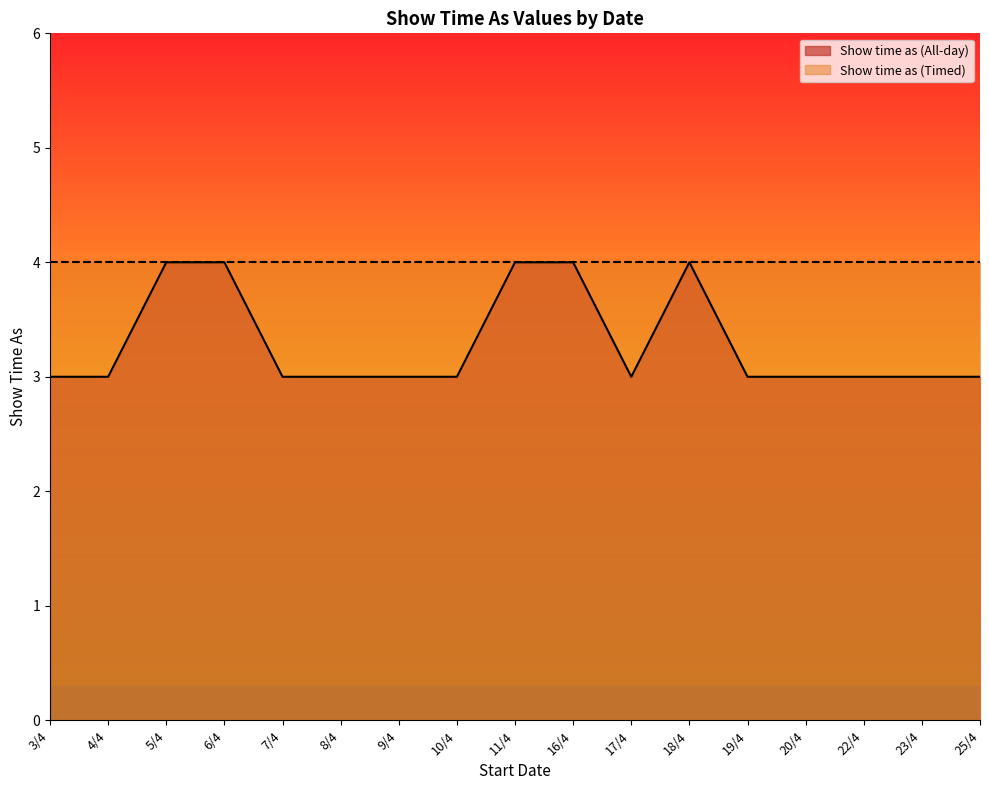

Rank the categories by value from lowest to highest.

3/4, 4/4, 7/4, 8/4, 9/4, 10/4, 17/4, 19/4, 20/4, 22/4, 23/4, 25/4, 5/4, 6/4, 11/4, 16/4, 18/4